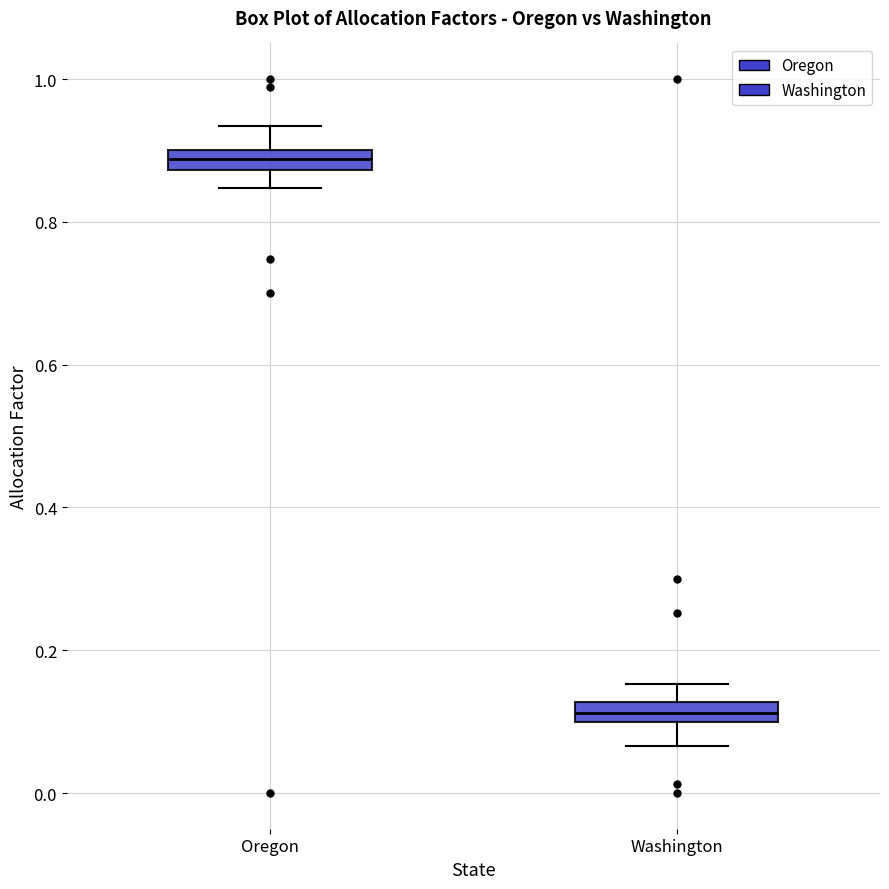

Which box has the highest median line?

Oregon